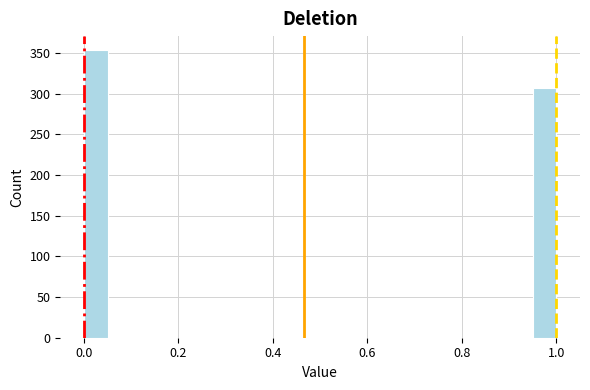

Around what value on the x-axis is the tallest bar? Give the approximate position of its centre, as read against the axis.

0.02